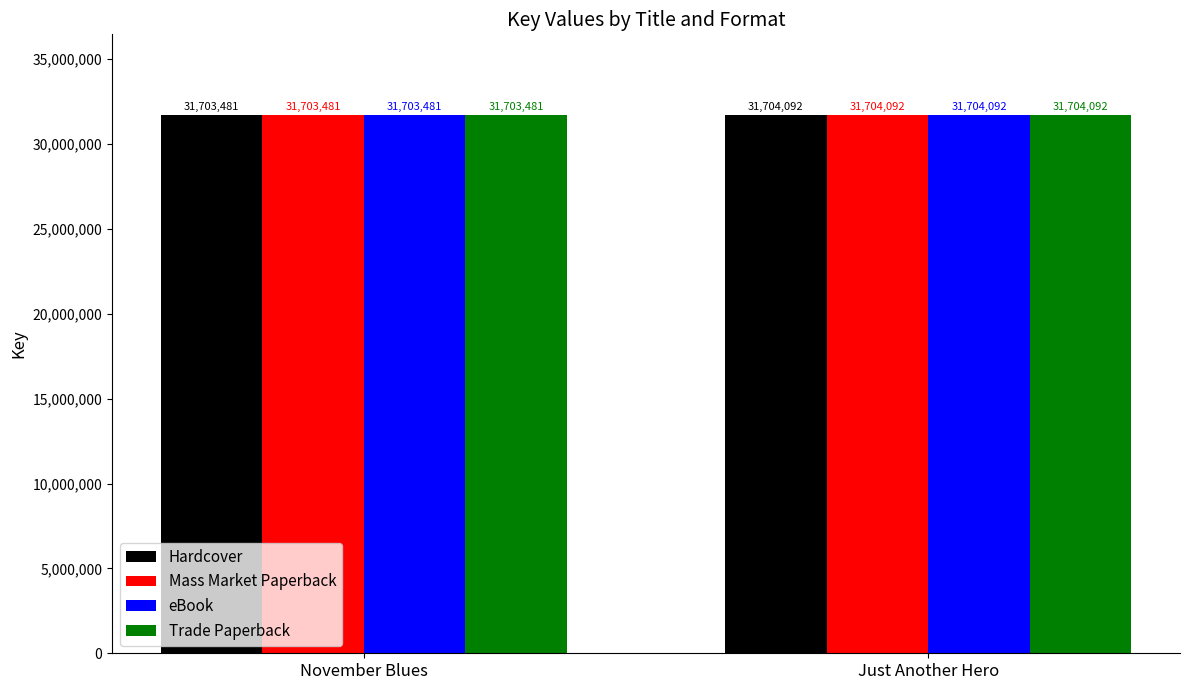

What are all the series names shown in the legend?

Hardcover, Mass Market Paperback, eBook, Trade Paperback